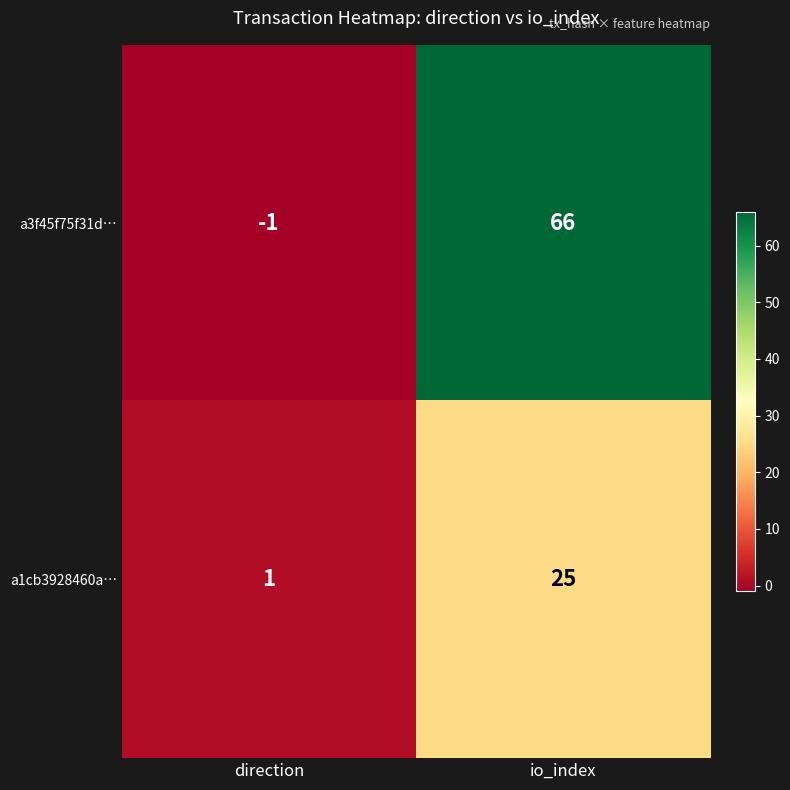

At how many categories does at least one series exceed 27?

1